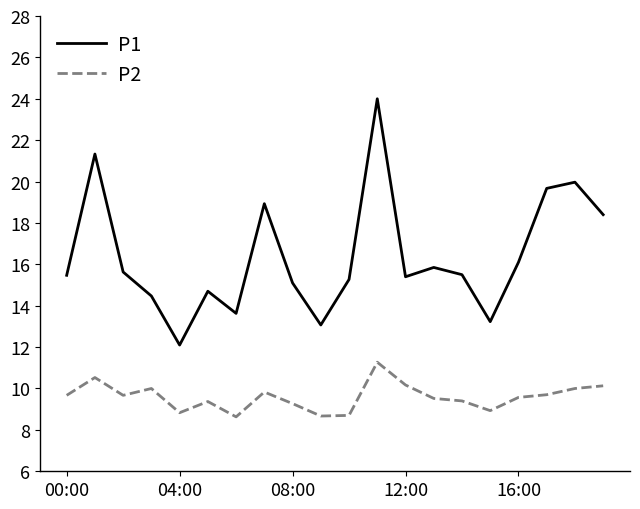

What is the difference between the maximum and minimum values in the P1 series?

11.9